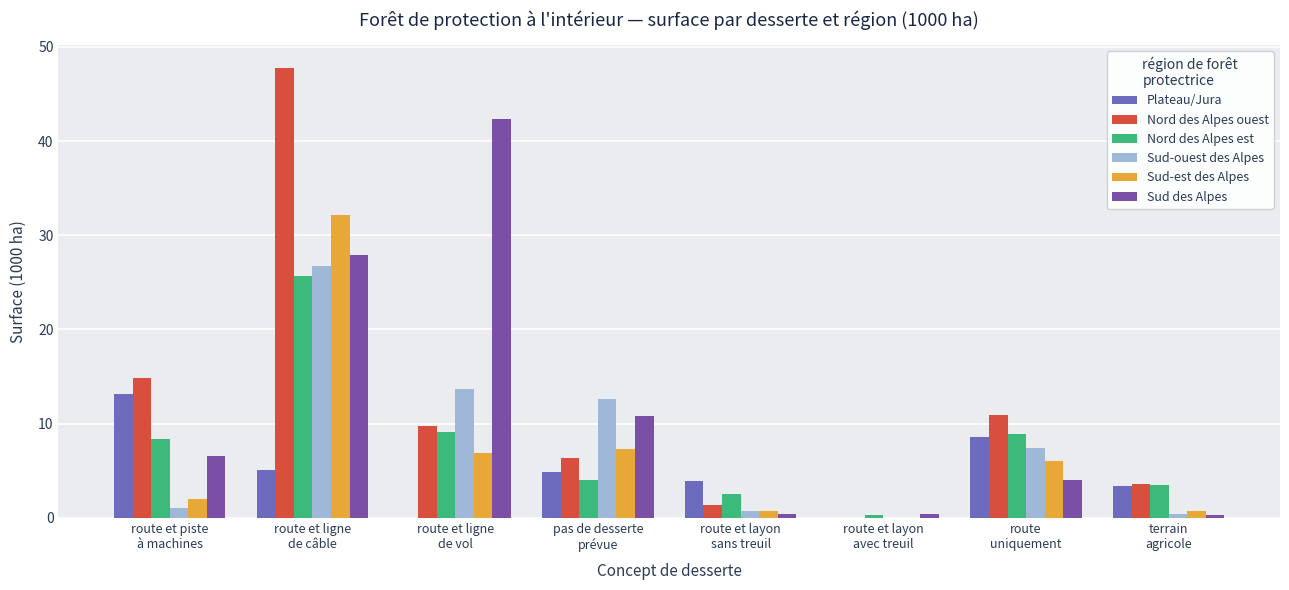

How many distinct data groups are displayed?

6